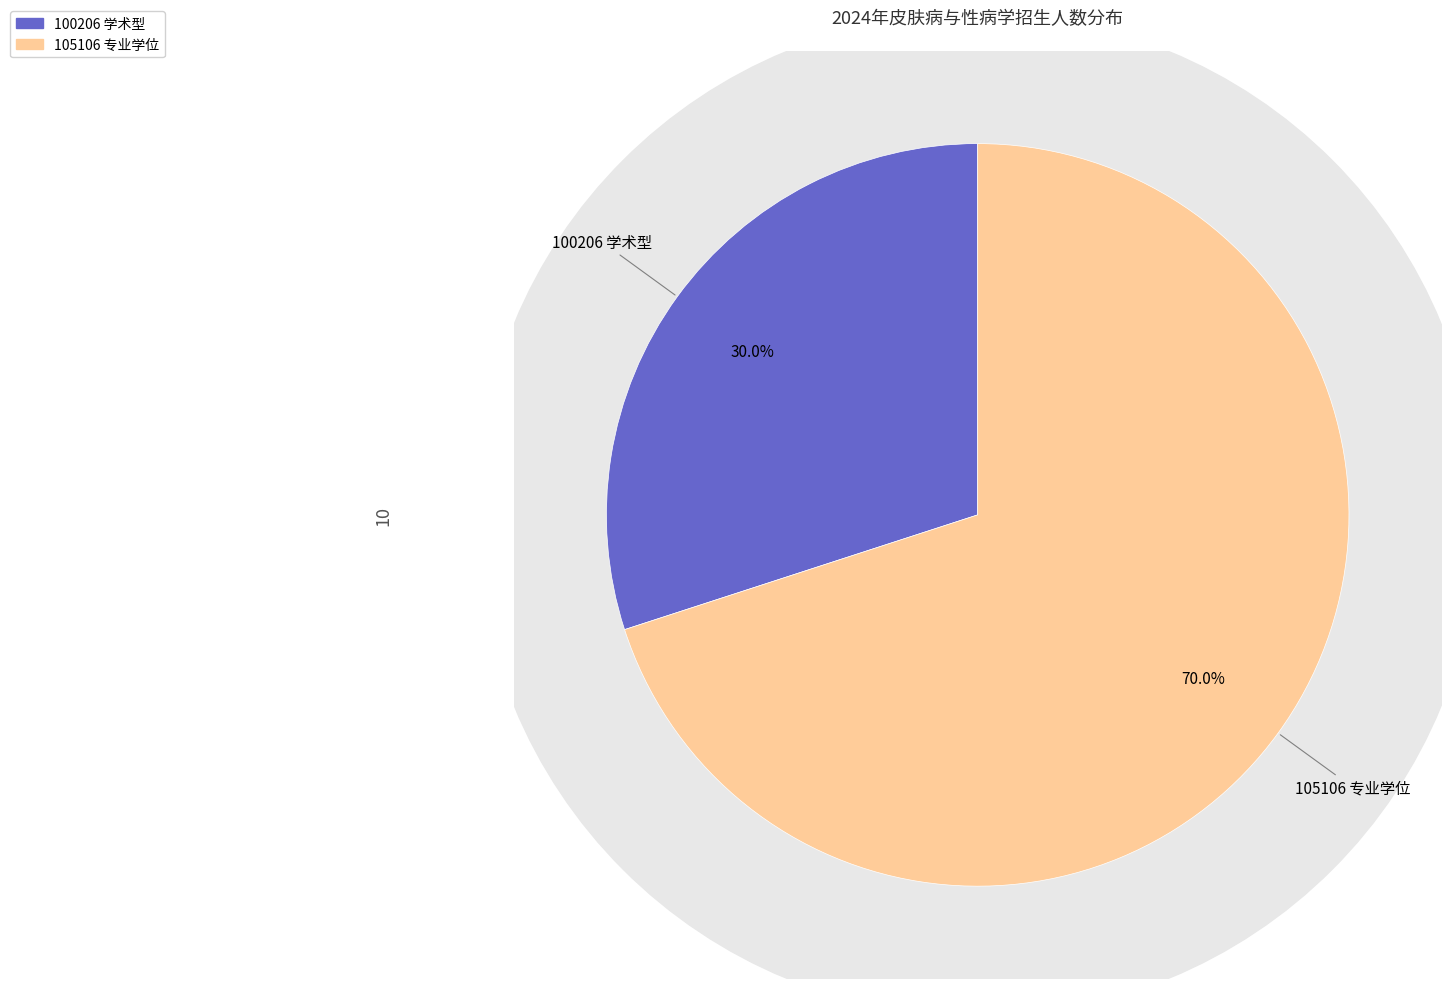

To the nearest percent, what is the difference between the largest and smallest slice percentages?

40%